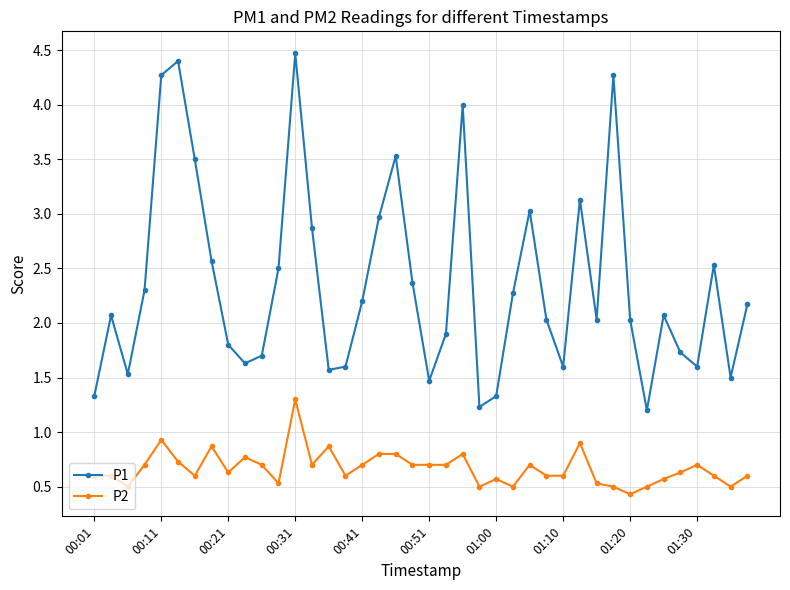

What is the value of the P1 point at the 5th from the left?

4.3